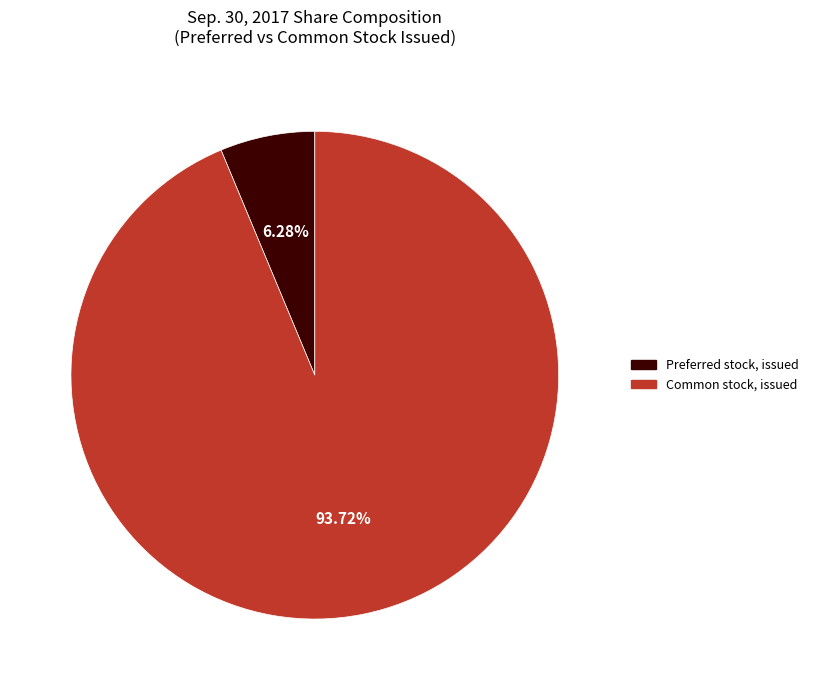

Is there any slice that represents more than half of the pie?

Yes